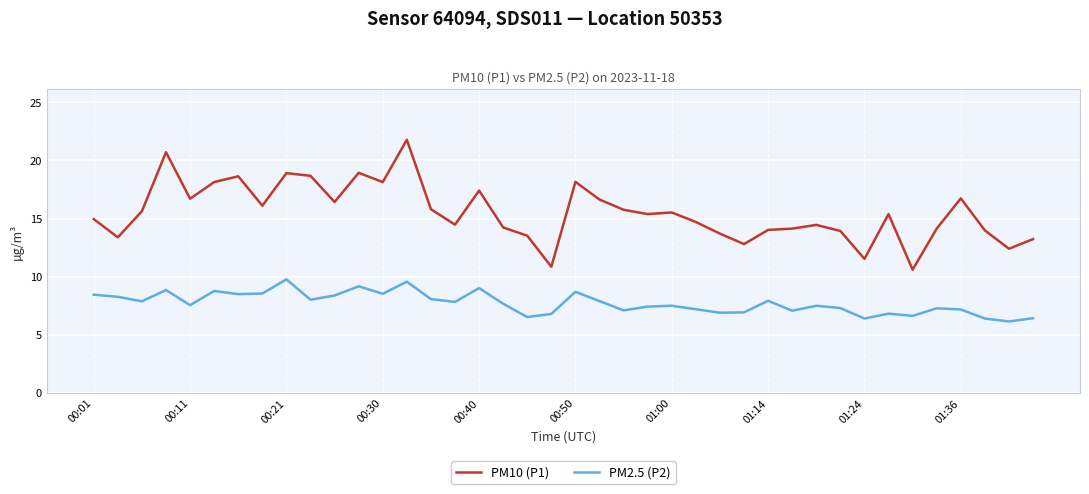

Which series has the largest total across all categories?

PM10 (P1)